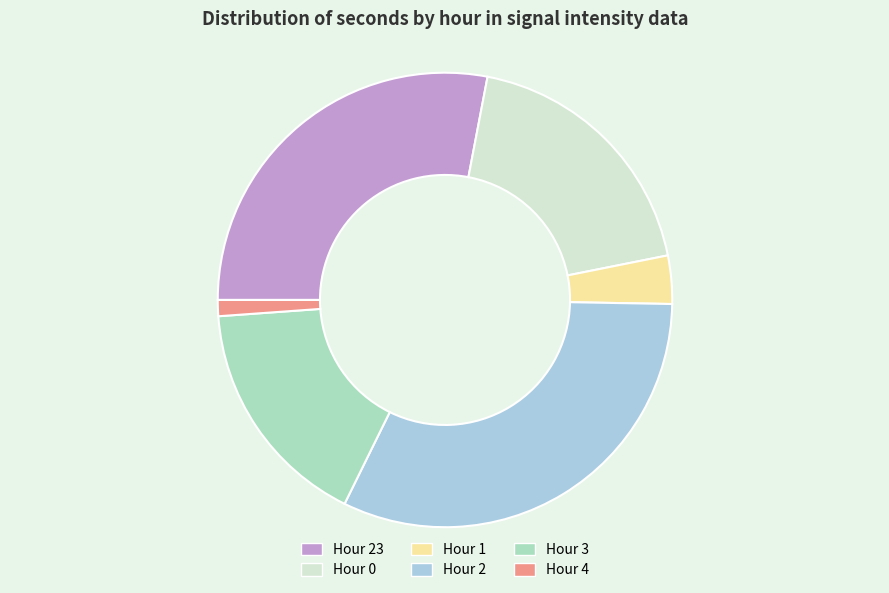

Is there a majority slice in this chart?

No